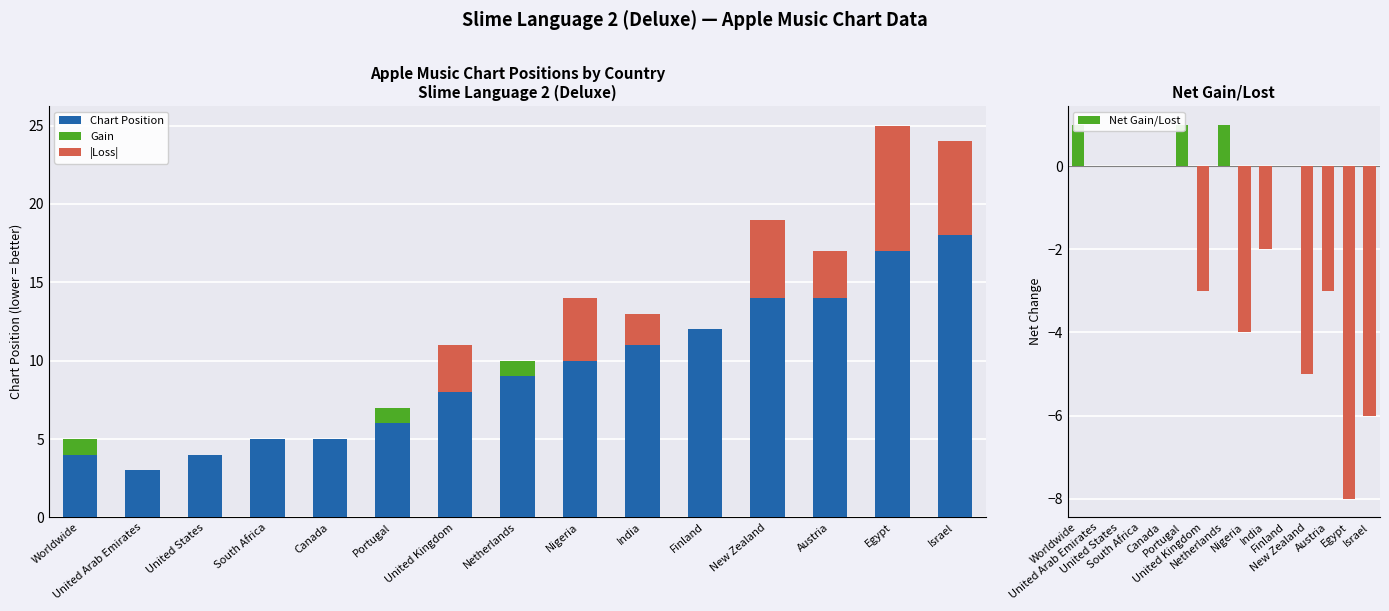

At Netherlands, list the series in order from smallest to largest.

|Loss|, Gain, Net Gain/Lost, Chart Position